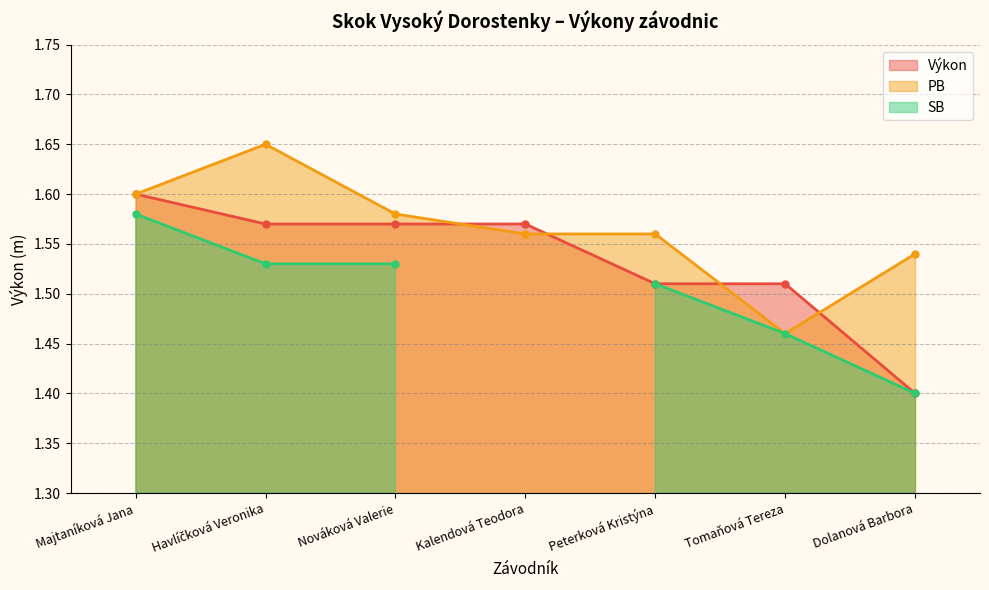

Where is the first local maximum for PB?

Havlíčková Veronika